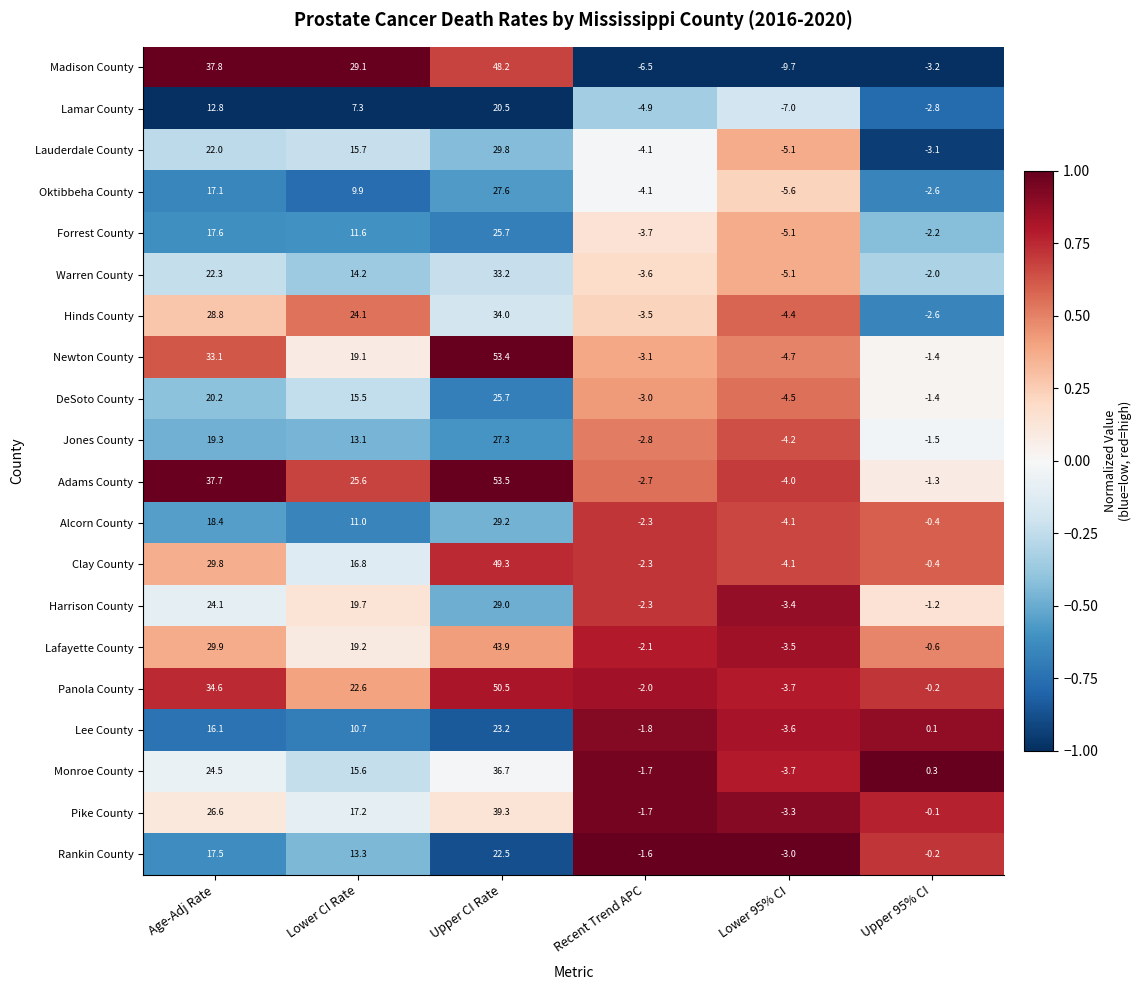

Rank the categories by Harrison County value from lowest to highest.

Lower 95% CI, Recent Trend APC, Upper 95% CI, Lower CI Rate, Age-Adj Rate, Upper CI Rate